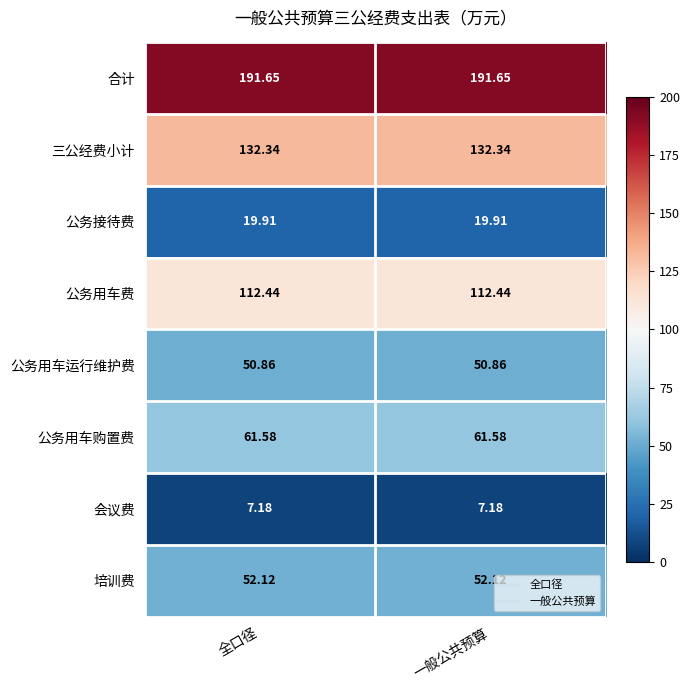

What is the difference between the highest and lowest values at 全口径?

184.5